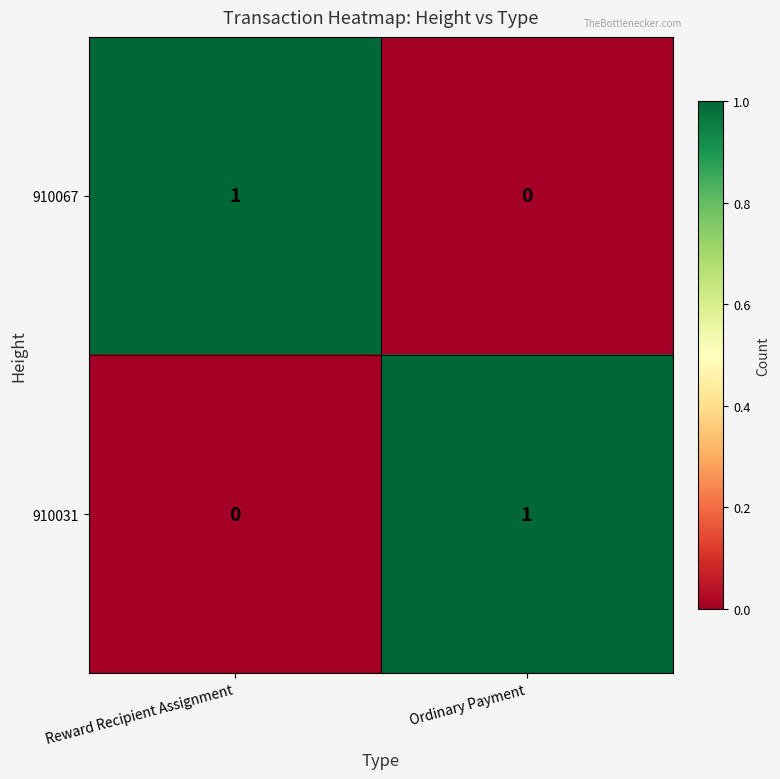

At which label is 910067 closest to 0?

Ordinary Payment